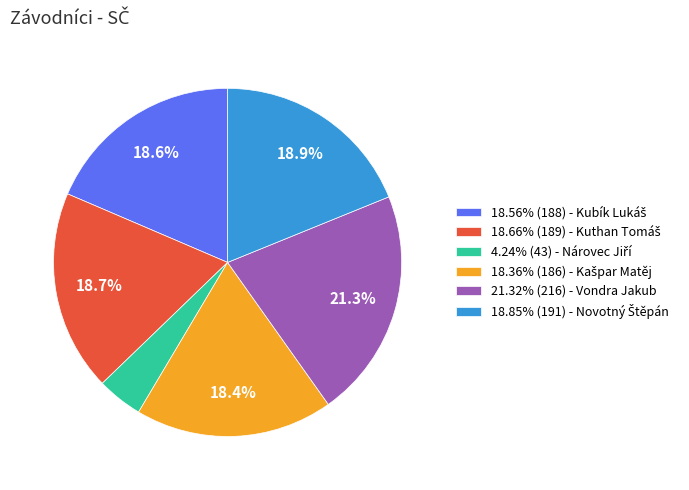

Does any single category account for the majority?

No